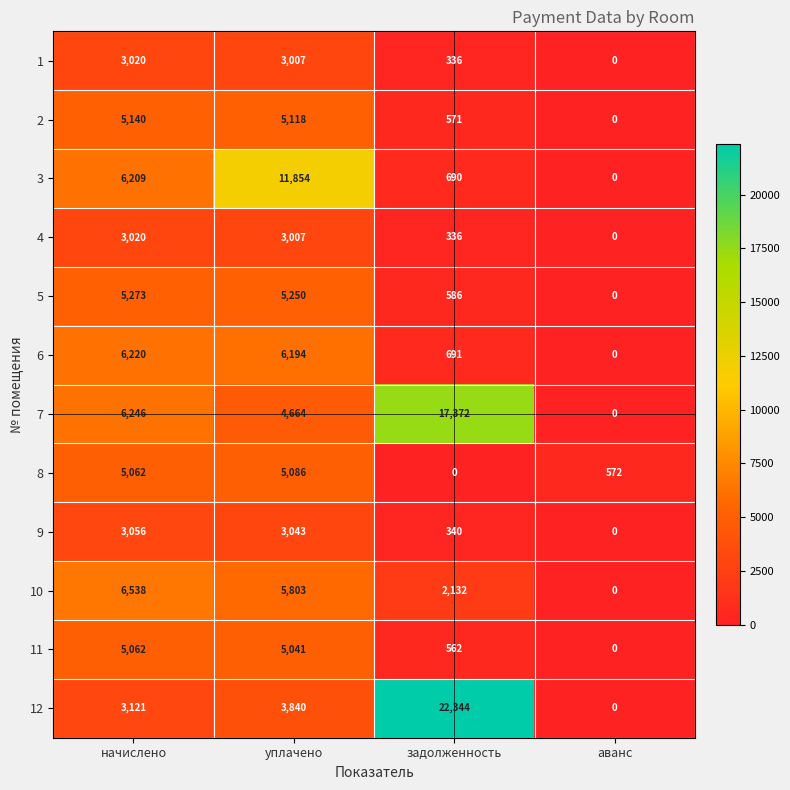

How many 10 values are between 2132 and 6538?

3